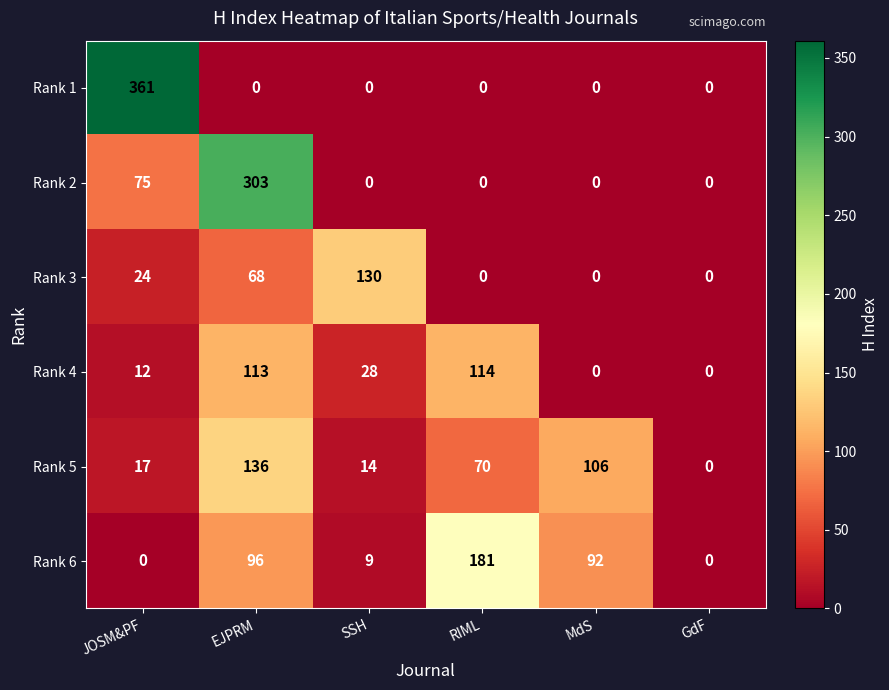

Is it true that Rank 6 equals 95 at JOSM&PF?

False